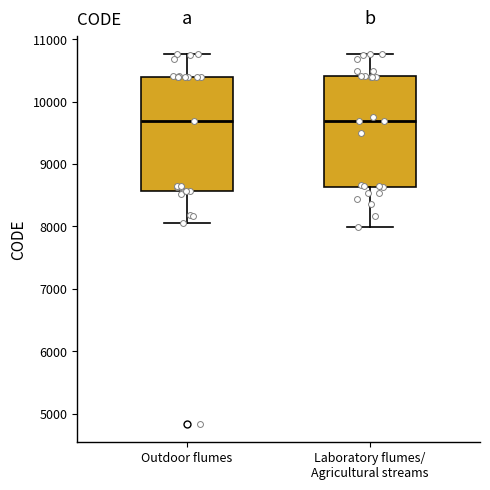

Reading left to right, transcribe this box plot: for each box, give where its median line is, the range the box spans, and where its two whiskers end, as read against the y-axis. The values are not printed on the chart, so give them approximately, as read against the axis.

Outdoor flumes: median 9700, box 8600 to 10400, whiskers 8000 to 10800
Laboratory flumes/ Agricultural streams: median 9700, box 8600 to 10400, whiskers 8000 to 10800